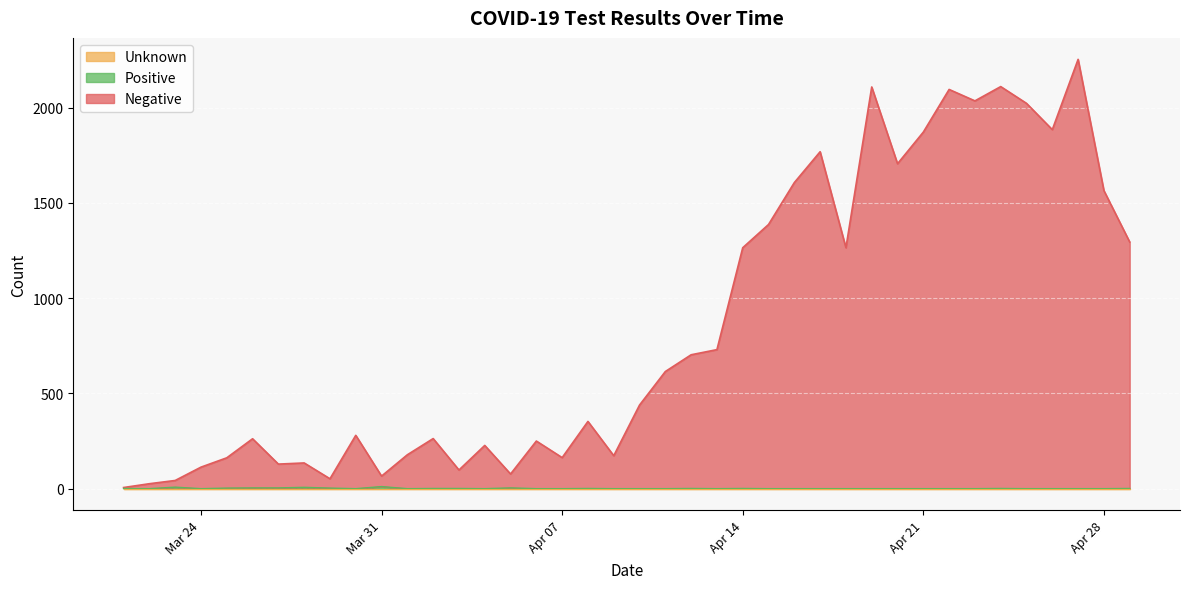

What is the sum of all Positive values?

52